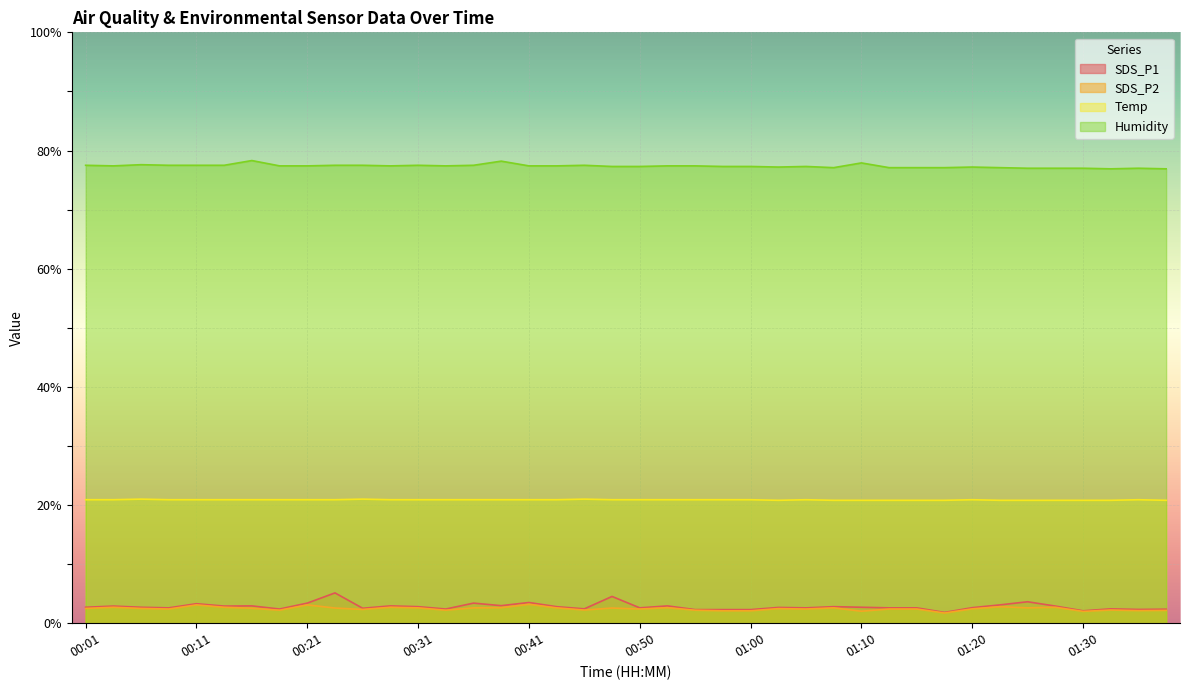

Is it true that SDS_P1 equals 2.6 at 00:50?

True